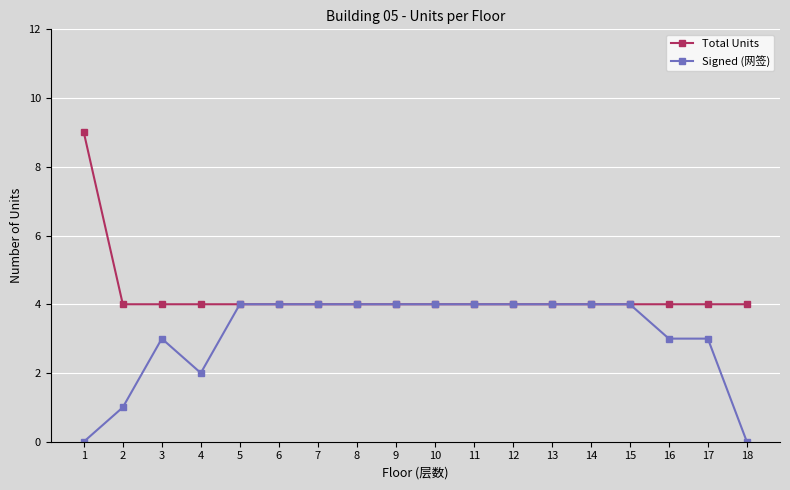

True or false: Signed (网签) has more than 0 points higher than both neighbors.

True